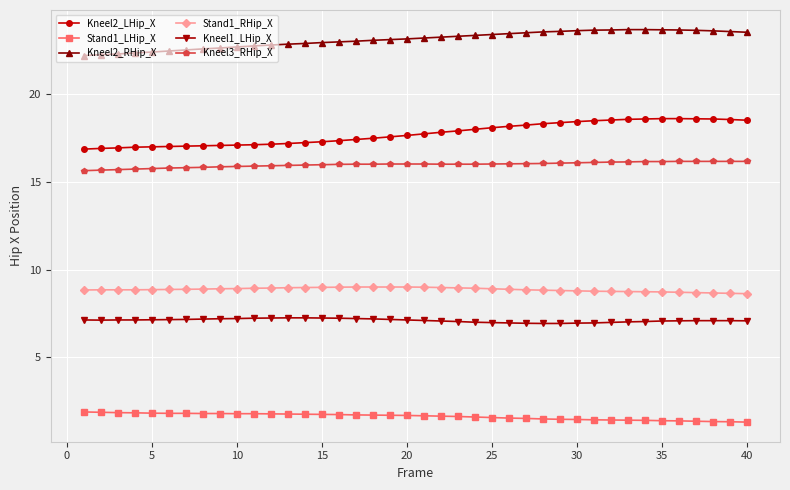

Which series has the widest spread of values?

Kneel2_LHip_X